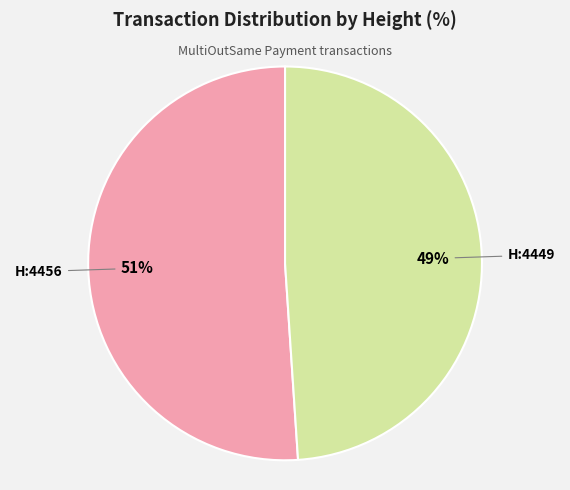

How many segments does this pie chart have?

2